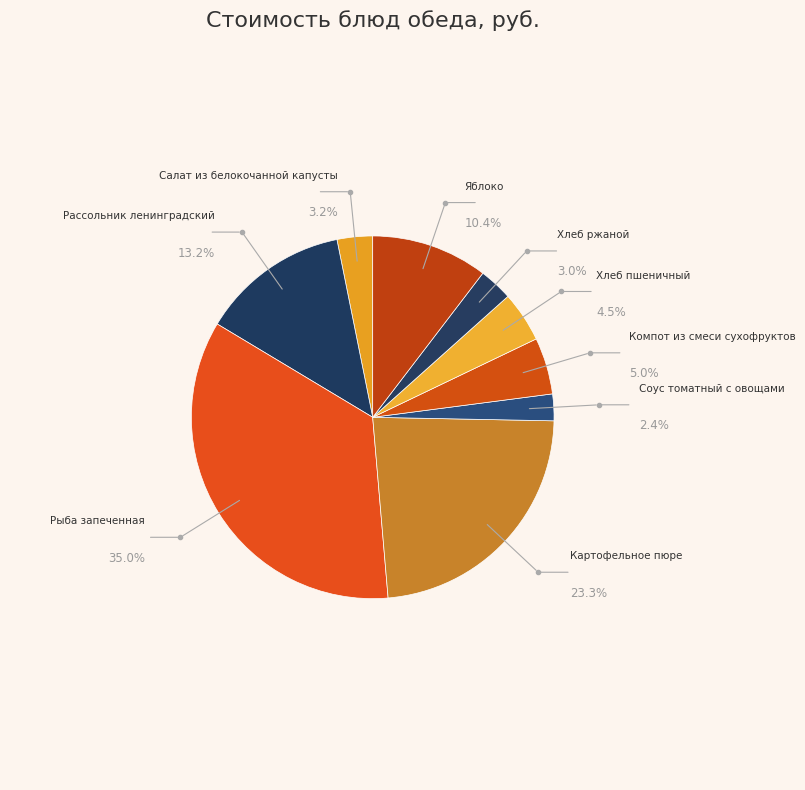

Is Хлеб ржаной the majority of the pie?

No